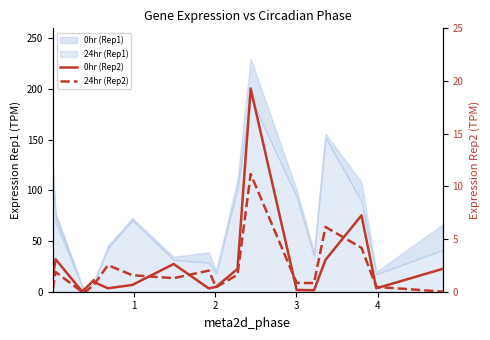

Does the chart display data point markers on the line(s)?

No